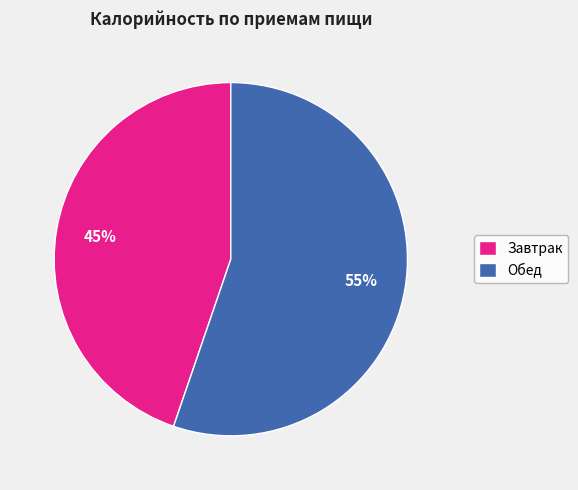

How many segments does this pie chart have?

2